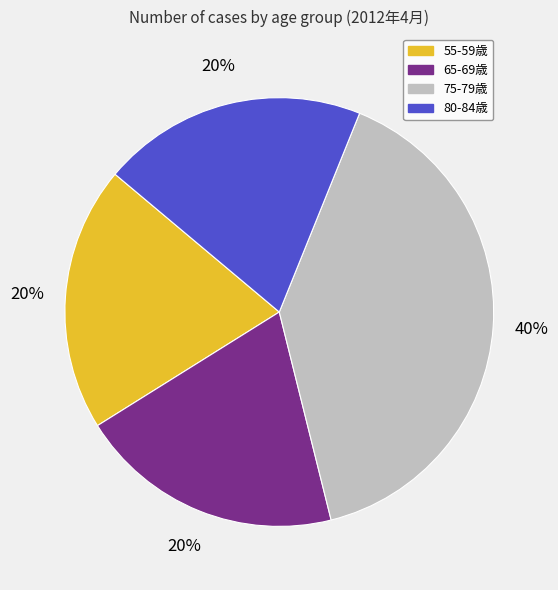

To the nearest percent, what is the average slice percentage?

25%